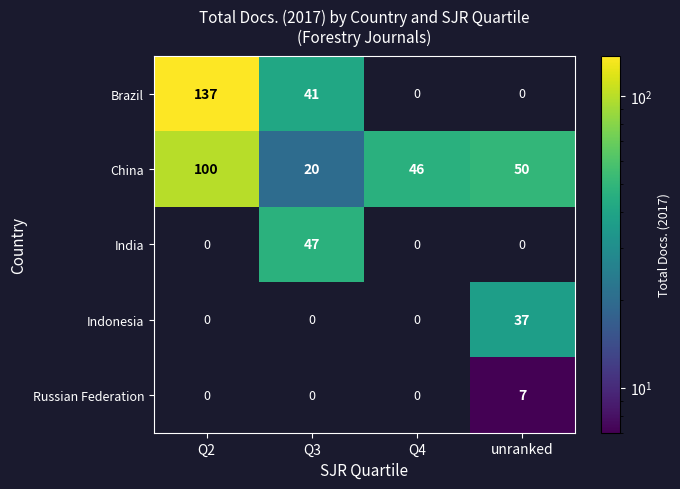

True or false: China has a value of 29.4 at Q4.

False